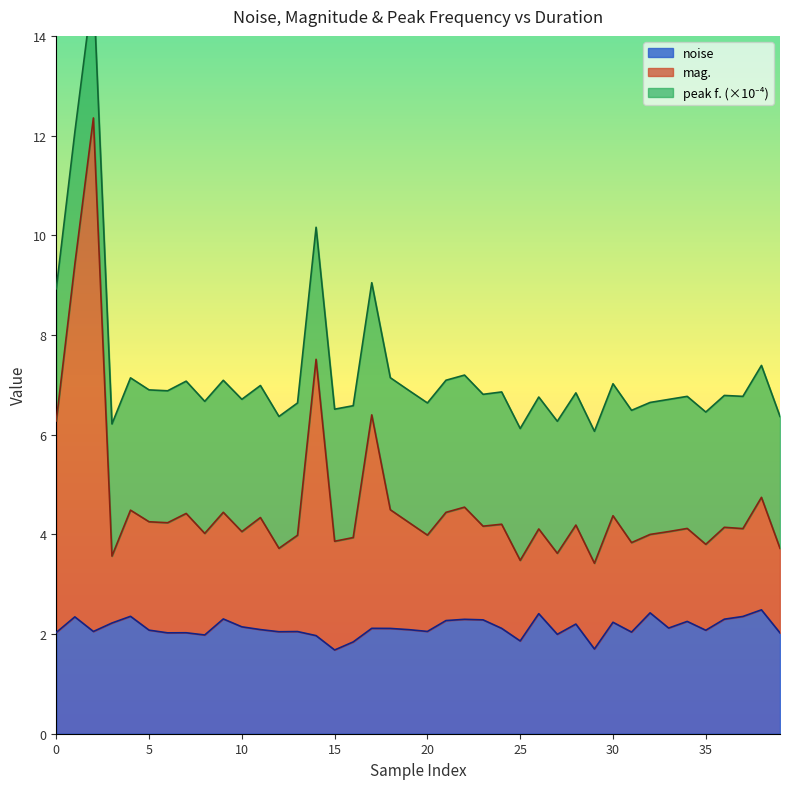

True or false: noise has a value of 1.9 at 25.

True